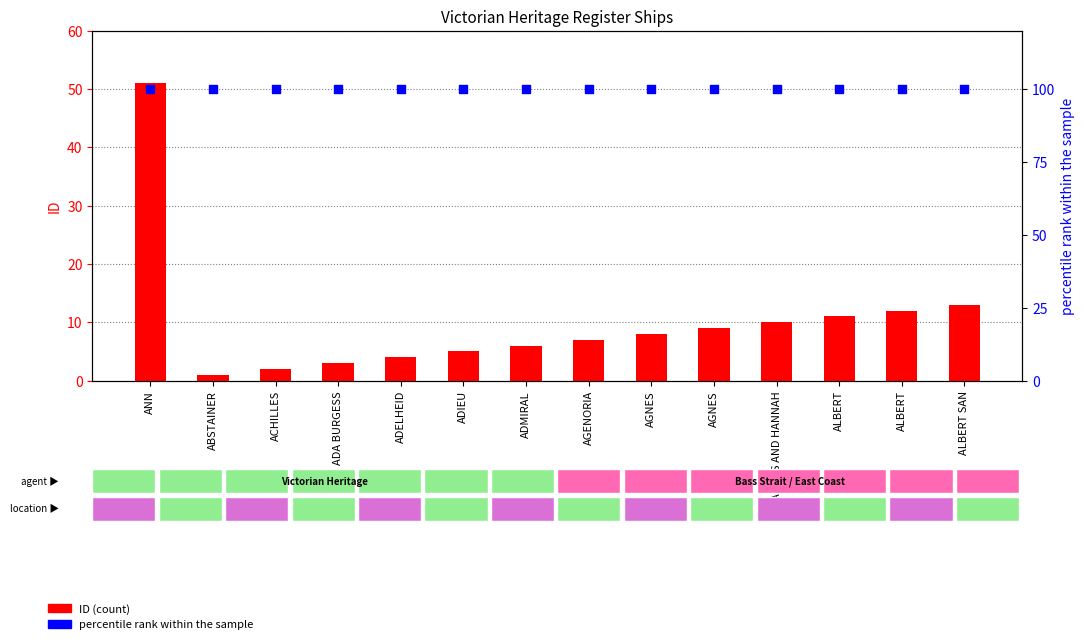

Which series has the largest total across all categories?

percentile rank within the sample